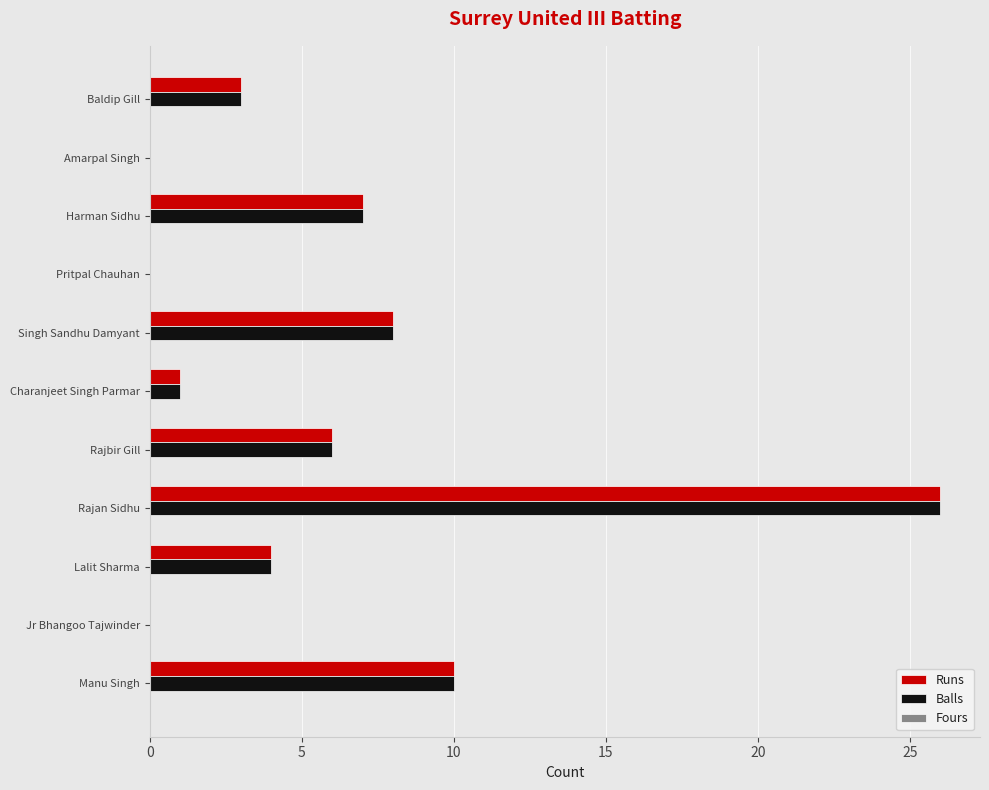

At which category is the sum across all series the highest?

Rajan Sidhu